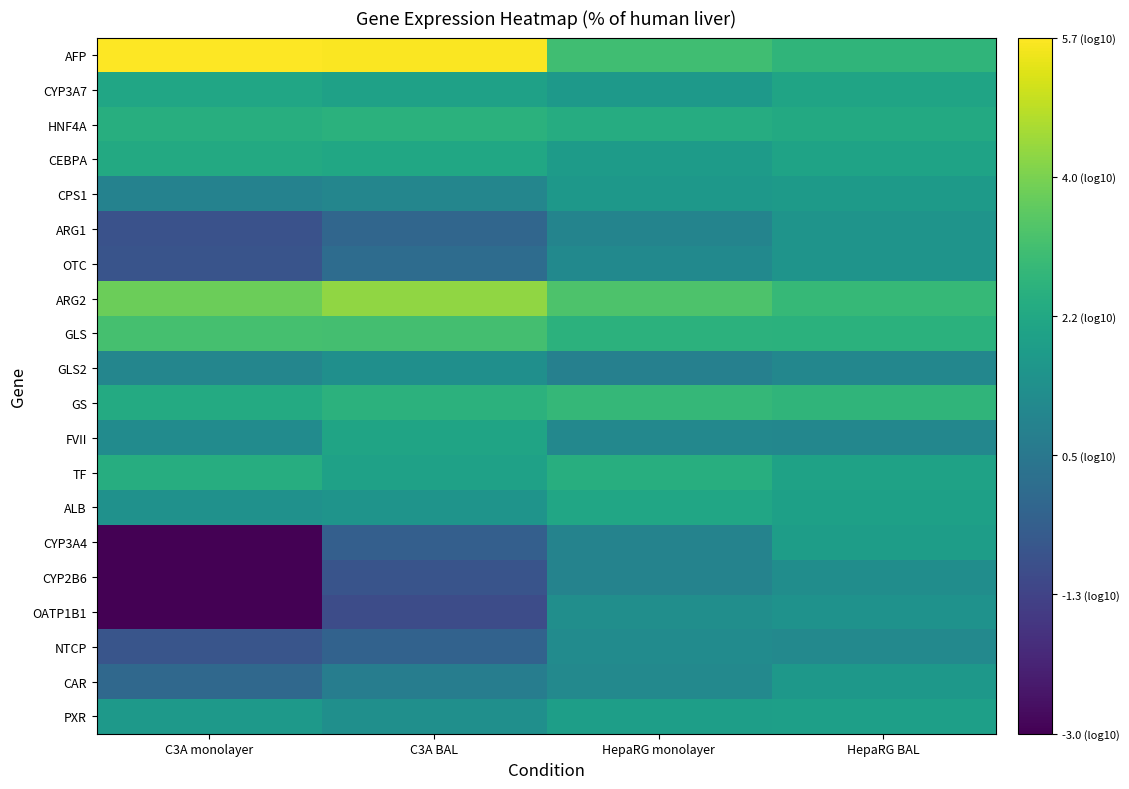

Reading left to right, extract all data points from this chart.

AFP: C3A monolayer=5.7	C3A BAL=5.7	HepaRG monolayer=3.1	HepaRG BAL=2.7
CYP3A7: C3A monolayer=2.2	C3A BAL=2.0	HepaRG monolayer=1.7	HepaRG BAL=2.1
HNF4A: C3A monolayer=2.5	C3A BAL=2.6	HepaRG monolayer=2.4	HepaRG BAL=2.3
CEBPA: C3A monolayer=2.3	C3A BAL=2.2	HepaRG monolayer=1.8	HepaRG BAL=2.1
CPS1: C3A monolayer=0.9	C3A BAL=1.0	HepaRG monolayer=1.6	HepaRG BAL=1.8
ARG1: C3A monolayer=-0.8	C3A BAL=-0.1	HepaRG monolayer=1.0	HepaRG BAL=1.5
OTC: C3A monolayer=-0.7	C3A BAL=0.1	HepaRG monolayer=1.1	HepaRG BAL=1.5
ARG2: C3A monolayer=3.8	C3A BAL=4.3	HepaRG monolayer=3.3	HepaRG BAL=2.9
GLS: C3A monolayer=3.2	C3A BAL=3.1	HepaRG monolayer=2.6	HepaRG BAL=2.6
GLS2: C3A monolayer=1.0	C3A BAL=1.4	HepaRG monolayer=0.8	HepaRG BAL=1.1
GS: C3A monolayer=2.4	C3A BAL=2.6	HepaRG monolayer=2.8	HepaRG BAL=2.7
FVII: C3A monolayer=1.2	C3A BAL=2.1	HepaRG monolayer=1.1	HepaRG BAL=1.1
TF: C3A monolayer=2.4	C3A BAL=2.0	HepaRG monolayer=2.5	HepaRG BAL=2.0
ALB: C3A monolayer=1.4	C3A BAL=1.5	HepaRG monolayer=2.2	HepaRG BAL=2.0
CYP3A4: C3A monolayer=-3.0	C3A BAL=-0.3	HepaRG monolayer=0.9	HepaRG BAL=1.9
CYP2B6: C3A monolayer=-3.0	C3A BAL=-0.7	HepaRG monolayer=0.9	HepaRG BAL=1.3
OATP1B1: C3A monolayer=-3.0	C3A BAL=-1.0	HepaRG monolayer=1.3	HepaRG BAL=1.5
NTCP: C3A monolayer=-0.7	C3A BAL=-0.3	HepaRG monolayer=1.2	HepaRG BAL=1.1
CAR: C3A monolayer=-0.0	C3A BAL=0.7	HepaRG monolayer=1.1	HepaRG BAL=1.7
PXR: C3A monolayer=1.7	C3A BAL=1.3	HepaRG monolayer=1.9	HepaRG BAL=1.9